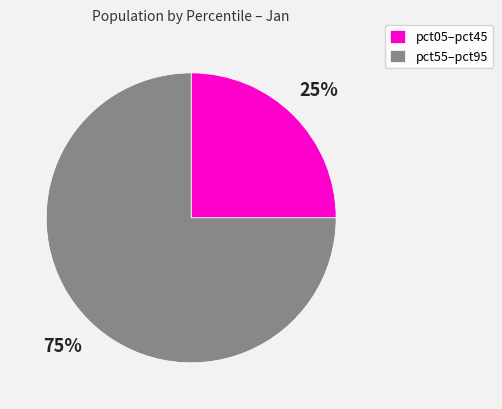

To the nearest percent, what portion does pct05–pct45 represent?

25%